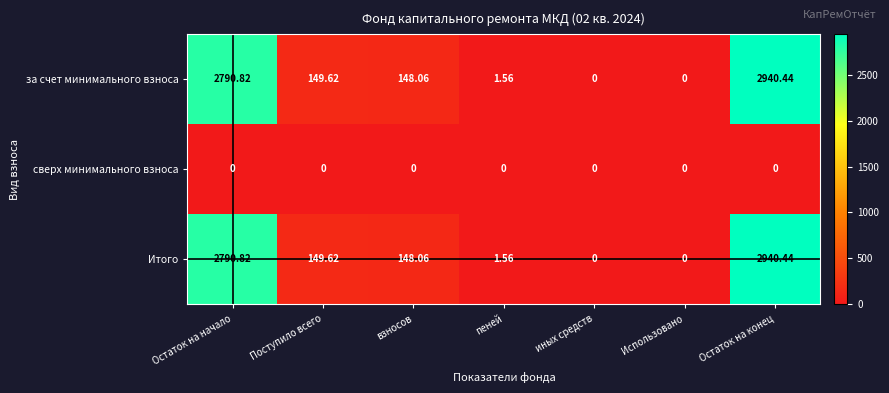

At which label does за счет минимального взноса first exceed 148?

Остаток на начало